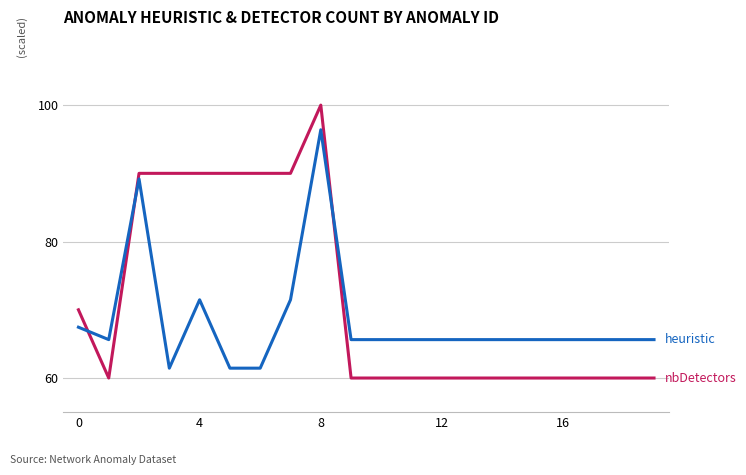

How many lines are shown in the chart?

2